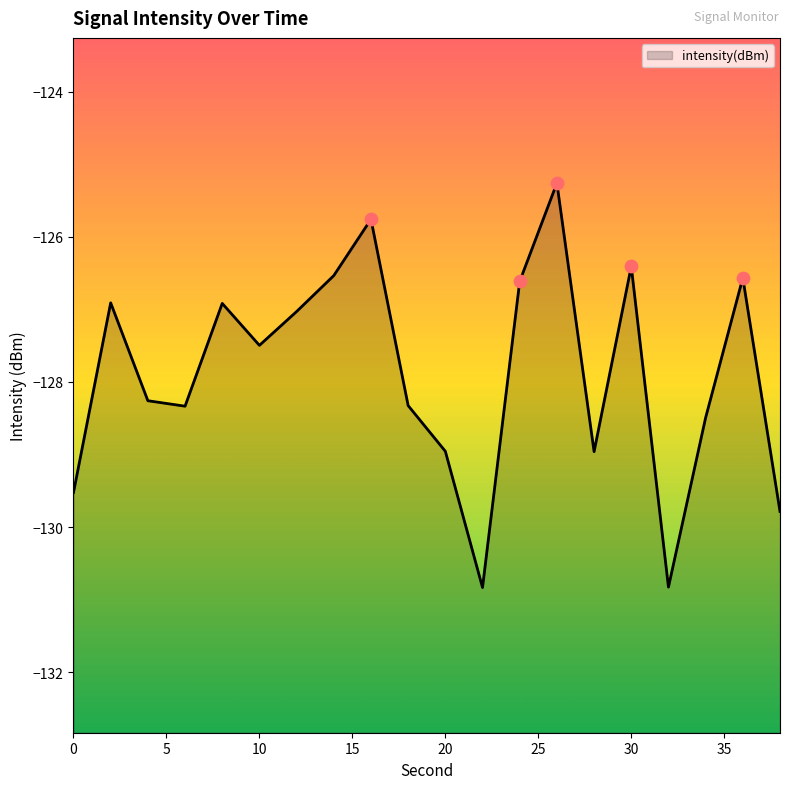

What is the change in value from 6 to 30?

+1.9